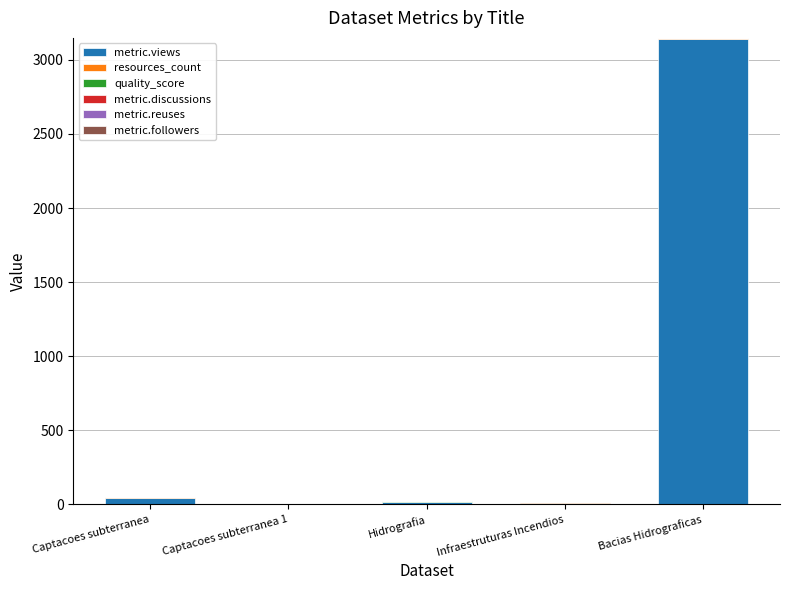

At which label is metric.views closest to 1571?

Captacoes subterranea